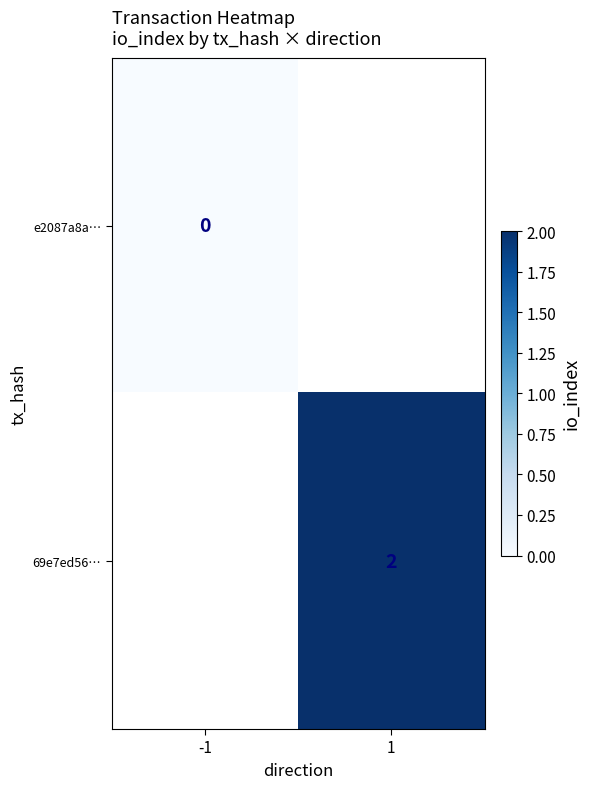

True or false: 69e7ed56… has a value of 1 at 1.

False